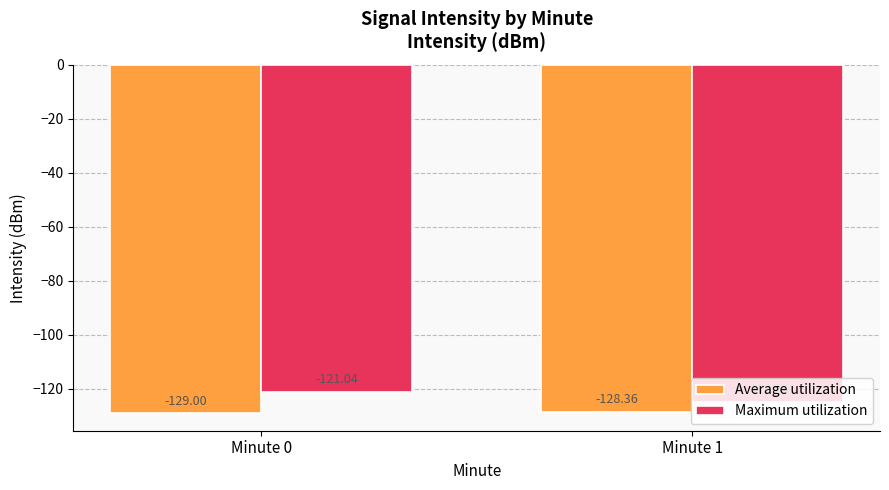

True or false: Average utilization has a value of -128.4 at Minute 1.

True